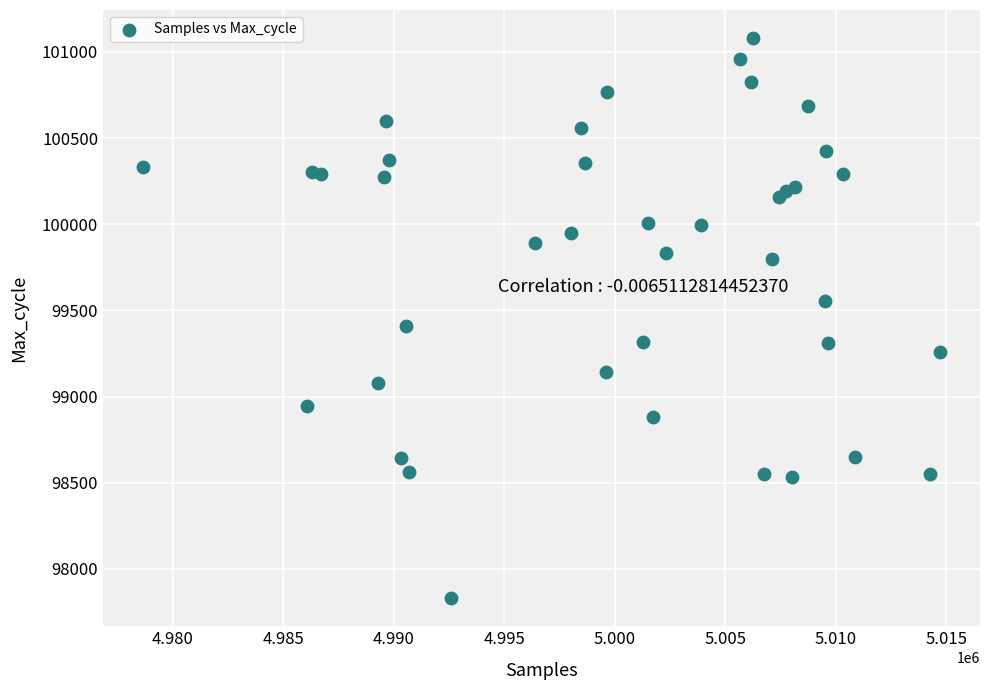

What Y value in the scatter plot is closest to 99455?

99411